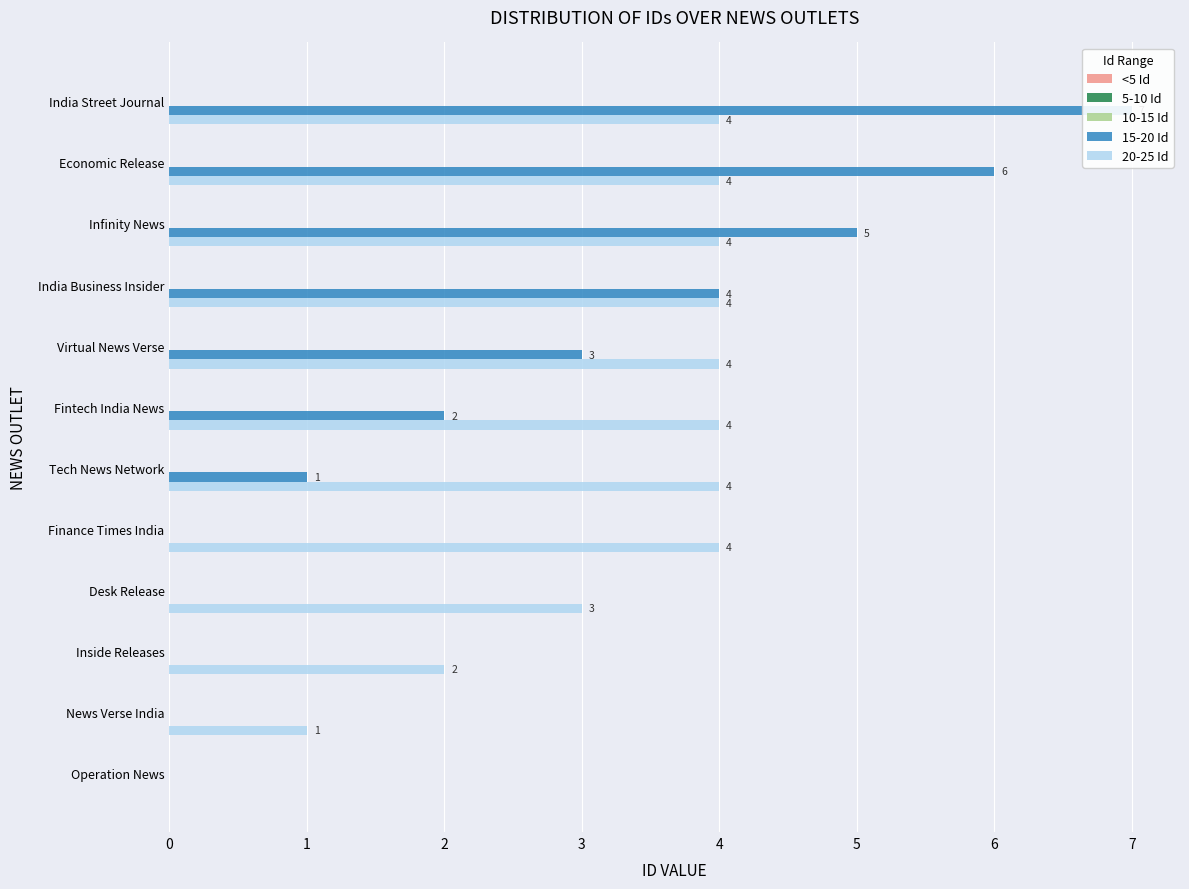

List the series in order of their peak value, highest first.

15-20 Id, 20-25 Id, 5-10 Id, 10-15 Id, <5 Id